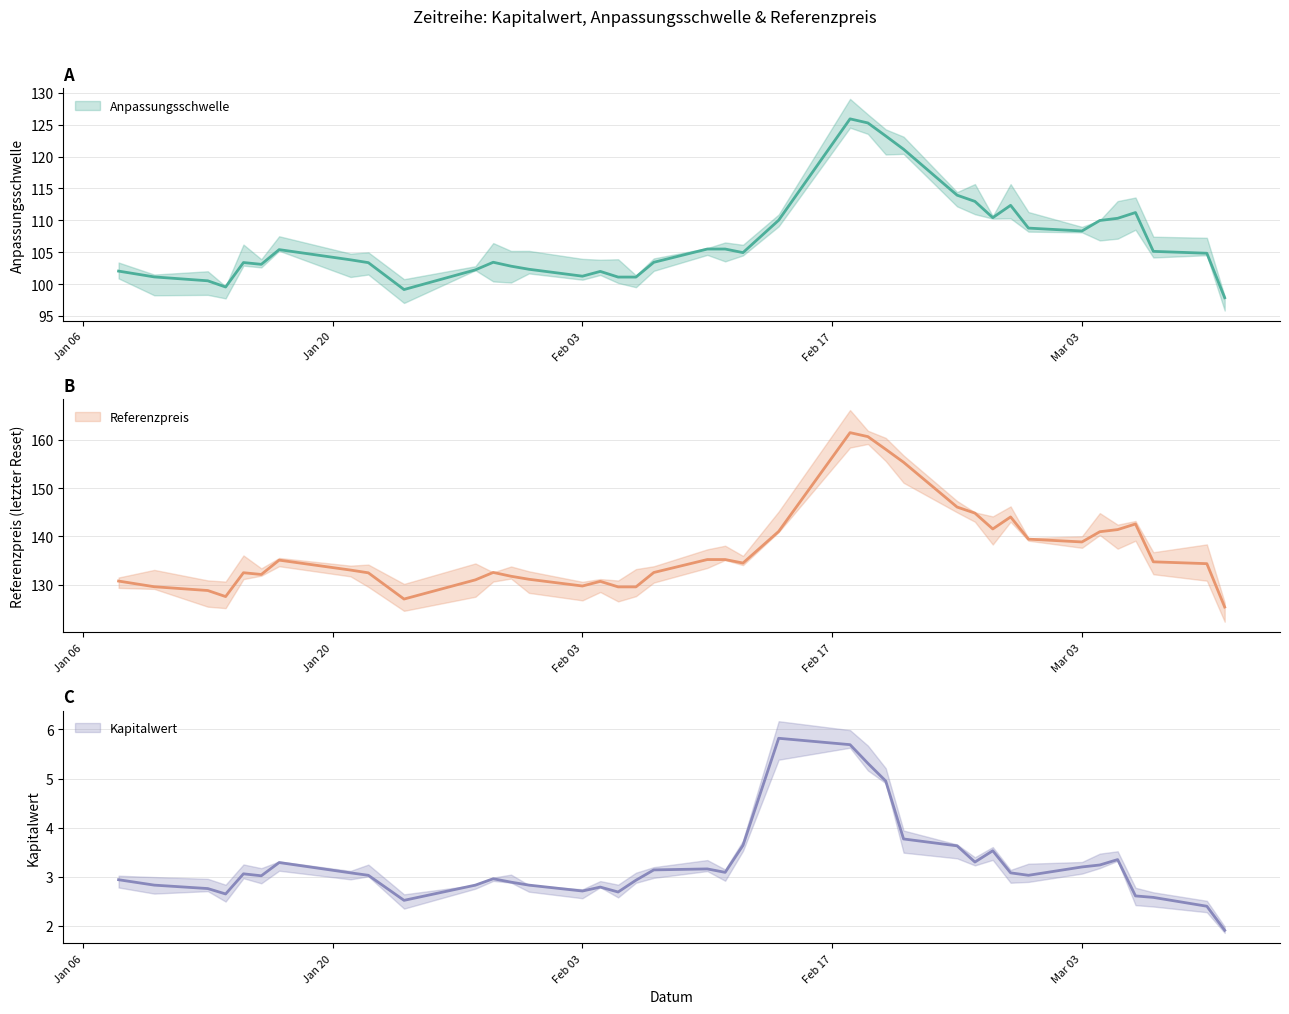

List the series in order of their overall mean, highest first.

Referenzpreis, Anpassungsschwelle, Kapitalwert